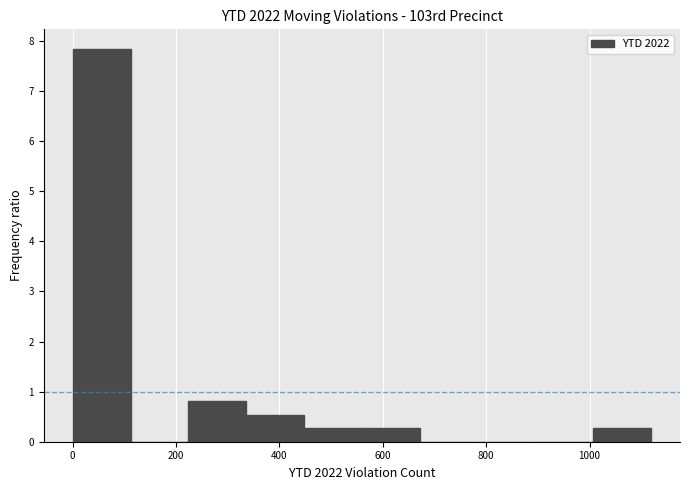

What is the height of the bar covering 0 to 120 on the x-axis? Neither the bar edges nor the heights are printed on the chart, so give them approximately, as read against the axes.

7.8